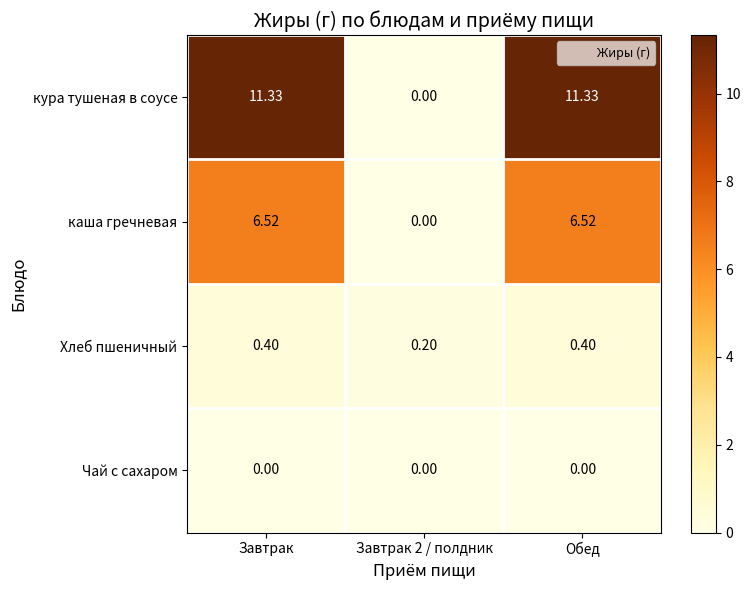

Which series has the largest total across all categories?

кура тушеная в соусе